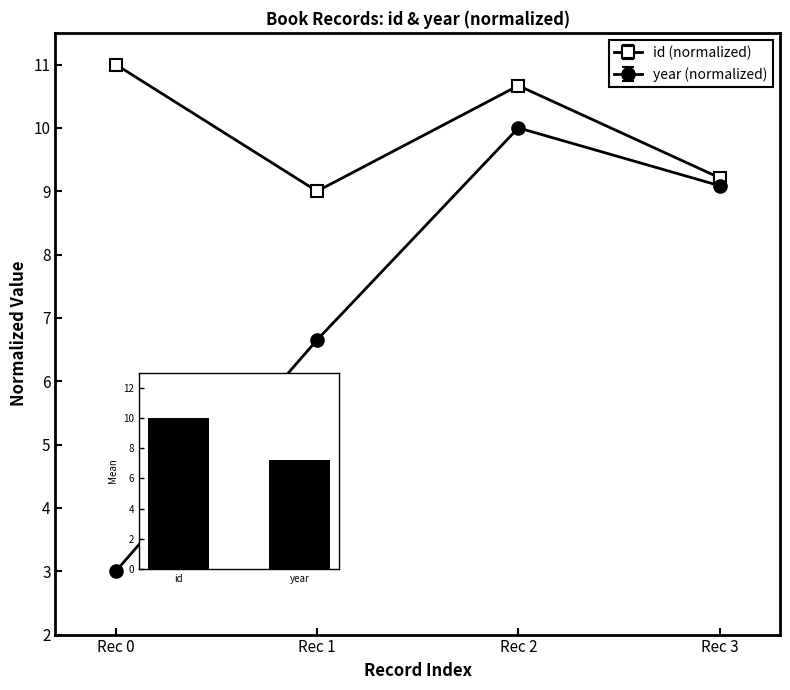

What are all the series names shown in the legend?

id, year